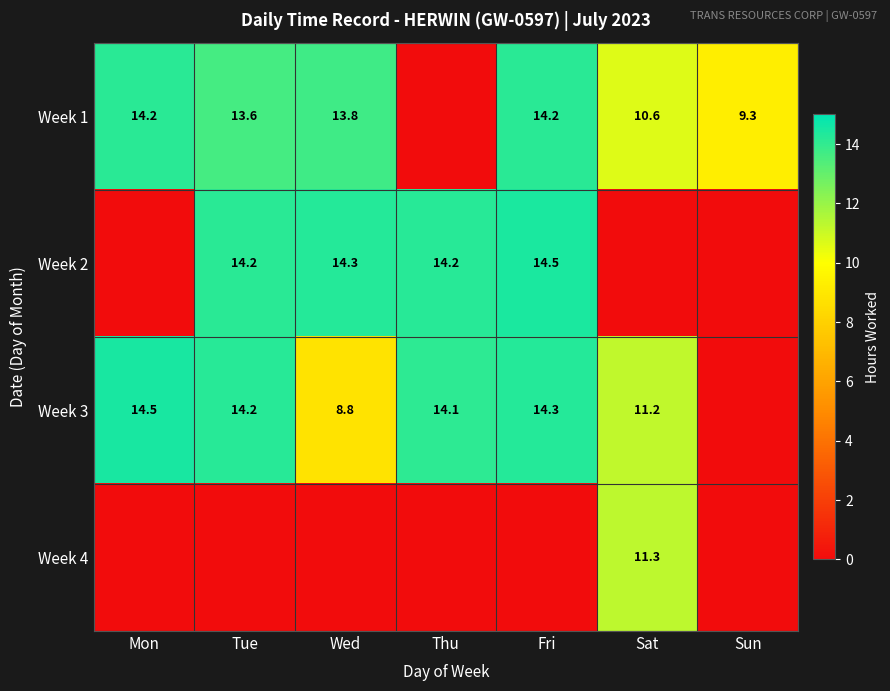

Between Thu and Wed, which is larger?

Wed